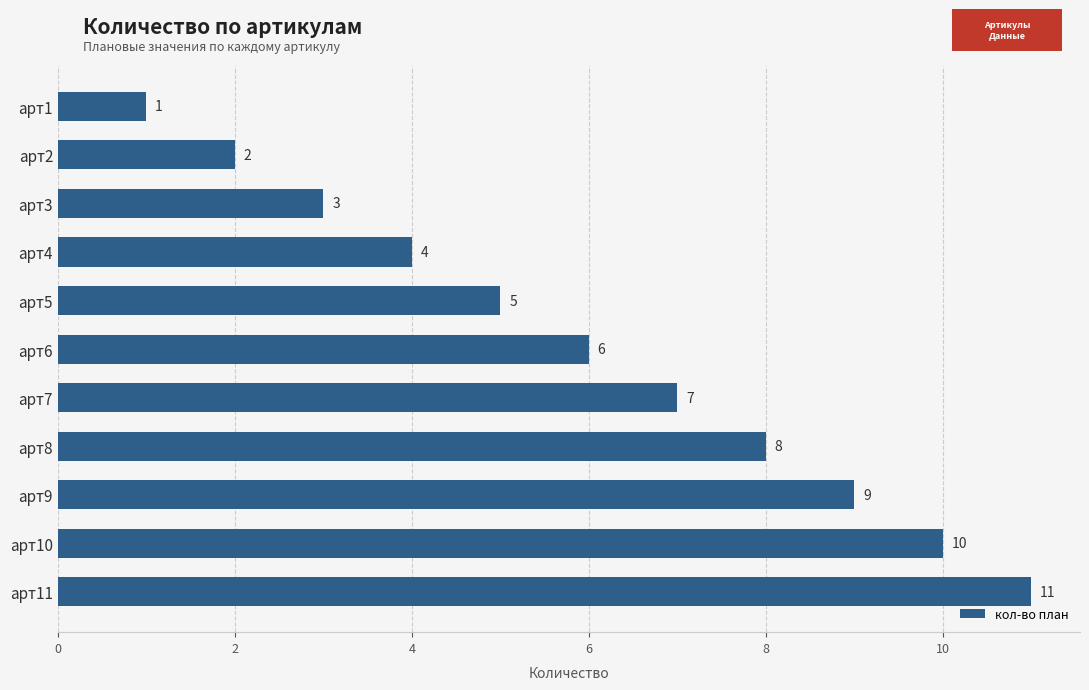

Which label corresponds to the largest value in the chart?

арт11